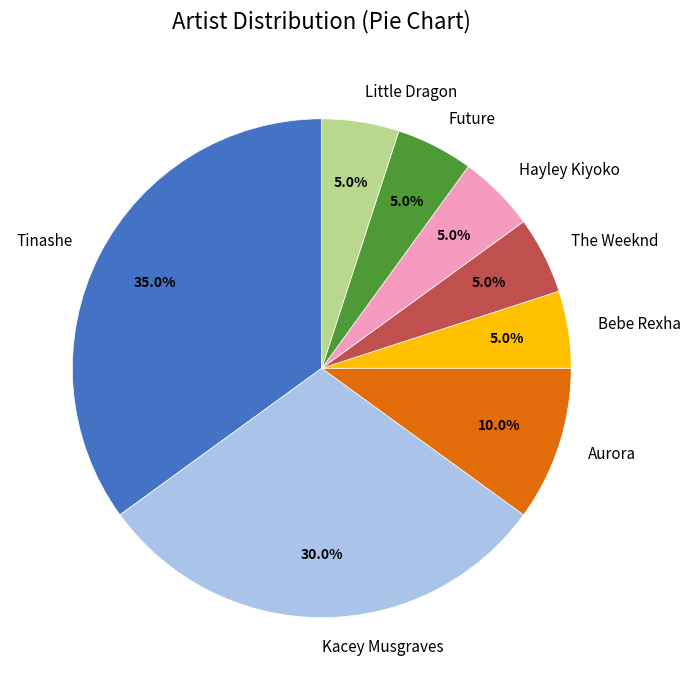

To the nearest percent, what is the difference between the largest and smallest slice percentages?

30%